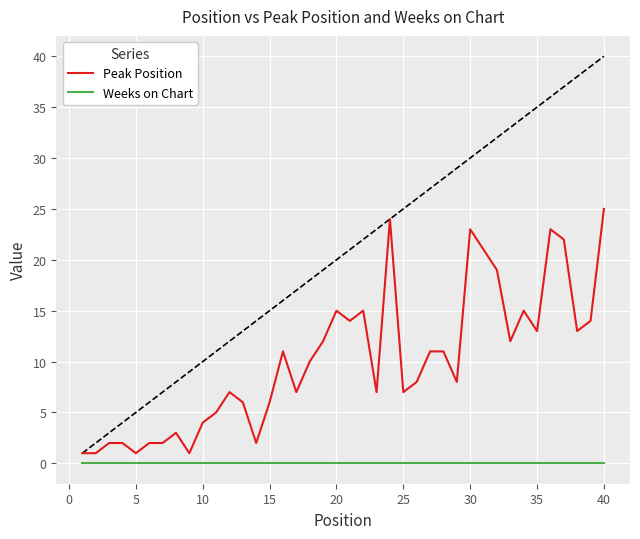

Rank the series by their maximum value, from highest to lowest.

Peak Position, Weeks on Chart